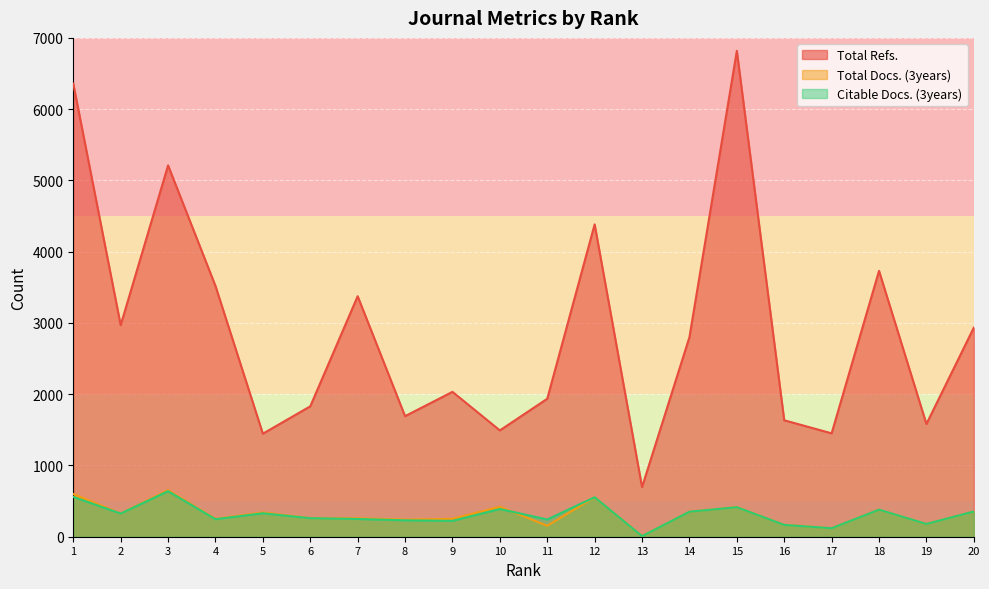

What is the value of the Total Docs. (3years) point at the 1st from the left?

600